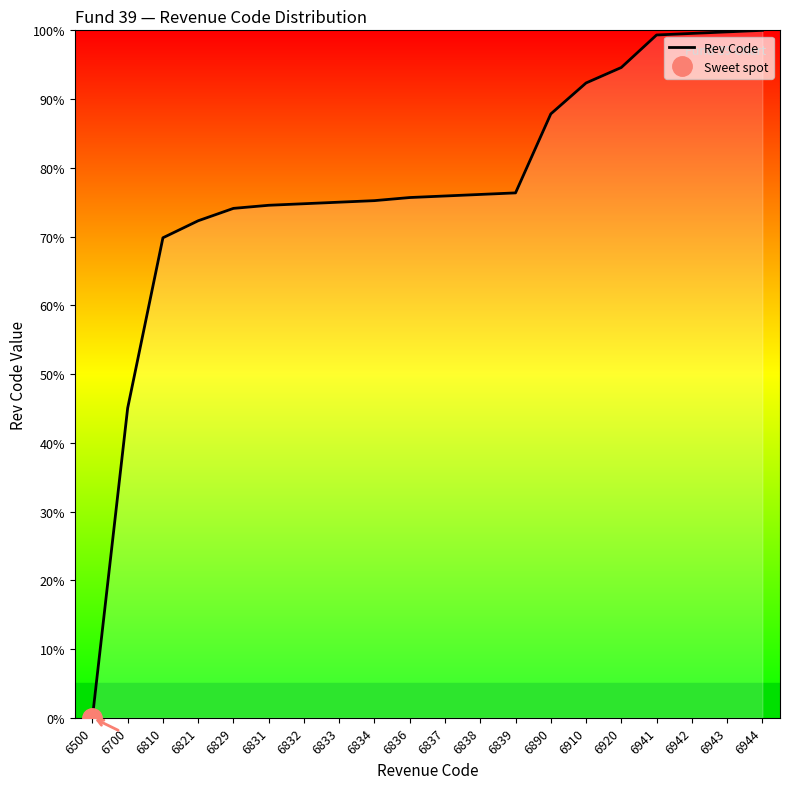

How many lines are shown in the chart?

1